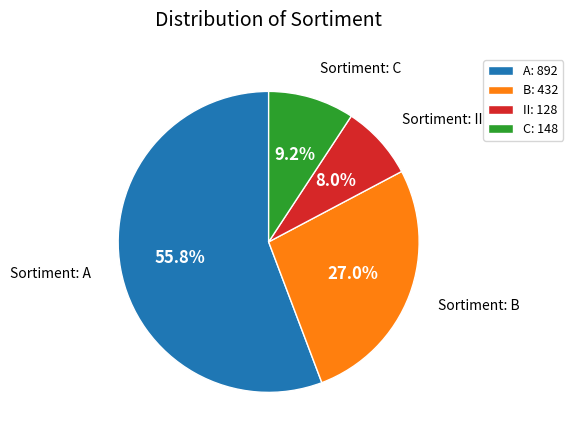

Which slice is the largest?

A: 892